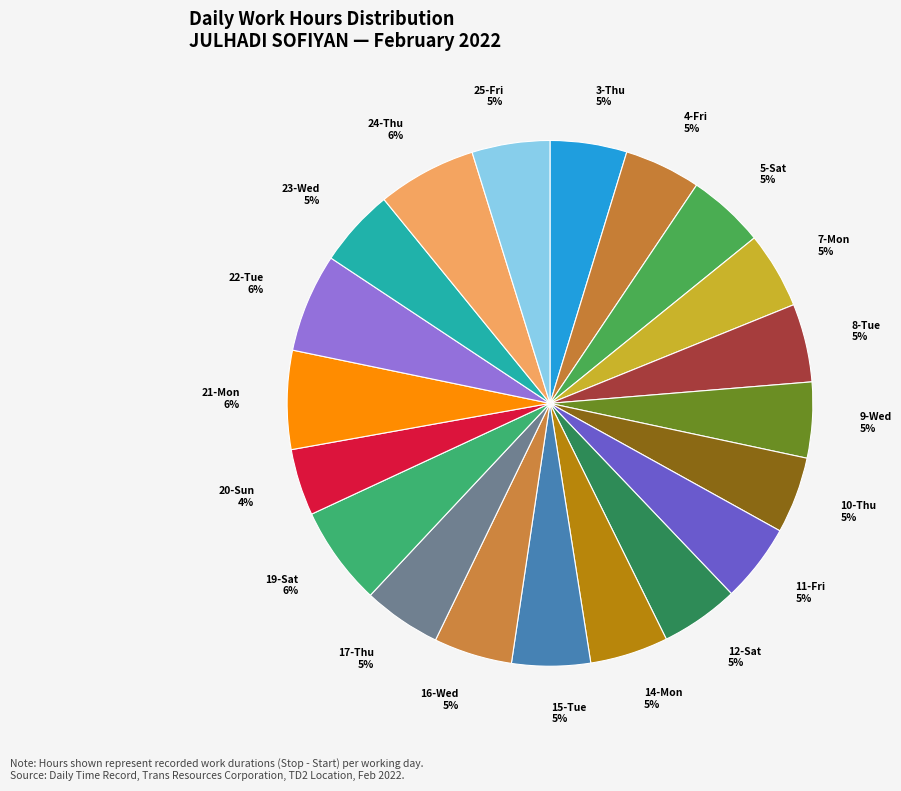

Which category has the smallest portion of the pie?

20-Sun